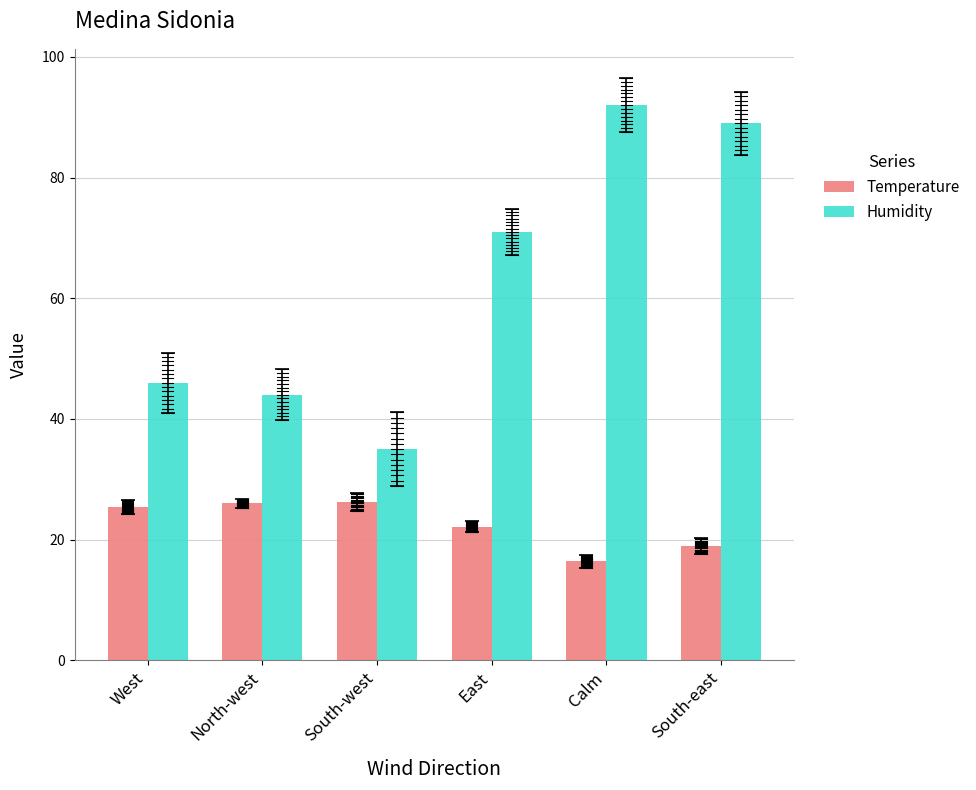

The value of Temperature at West is 25.4. True or false?

True